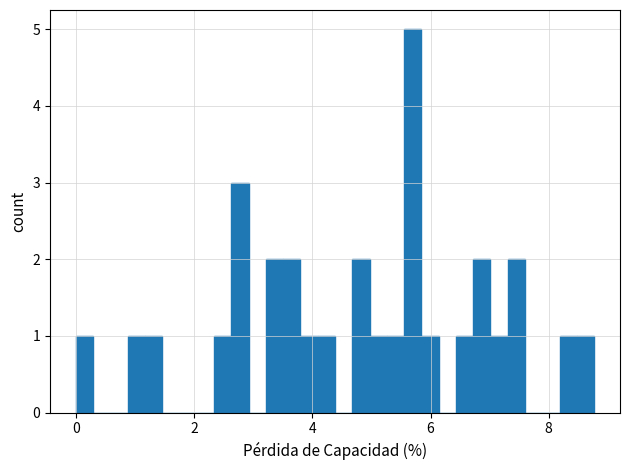

Around what value on the x-axis is the tallest bar? Give the approximate position of its centre, as read against the axis.

5.6